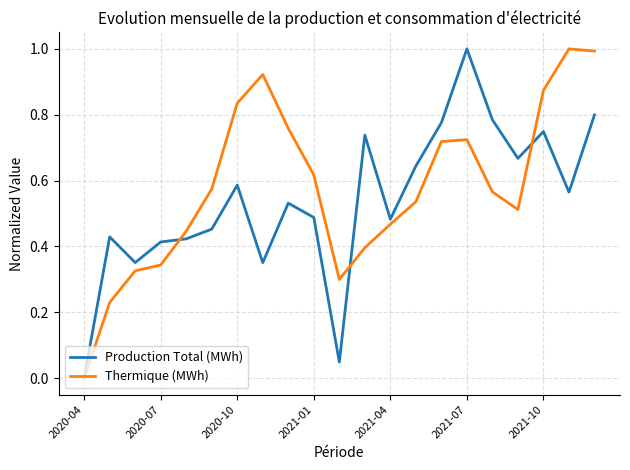

Count the number of data series in this chart.

2